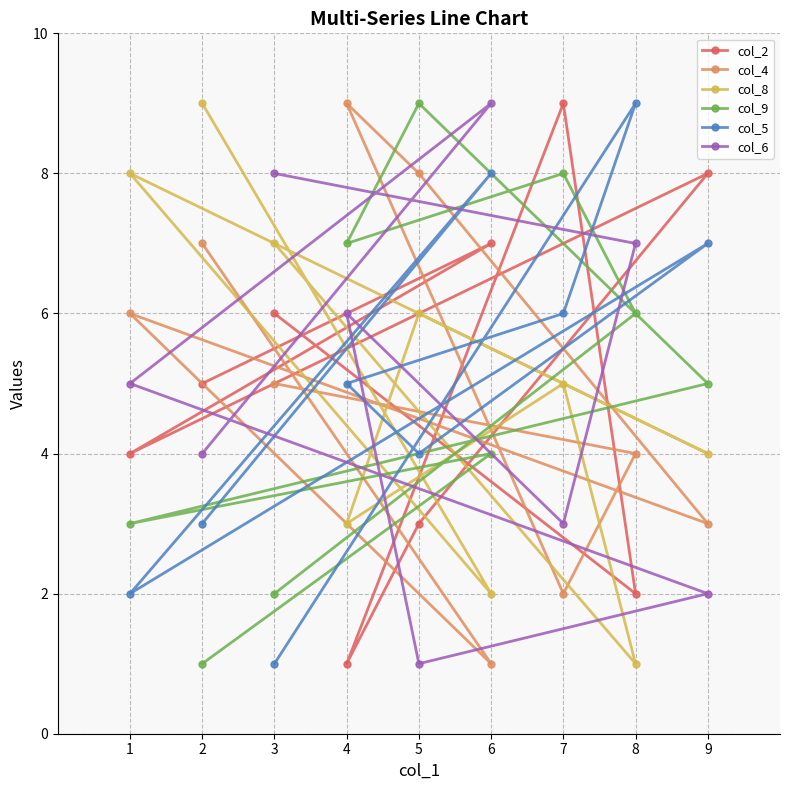

At which category is the sum across all series the highest?

7